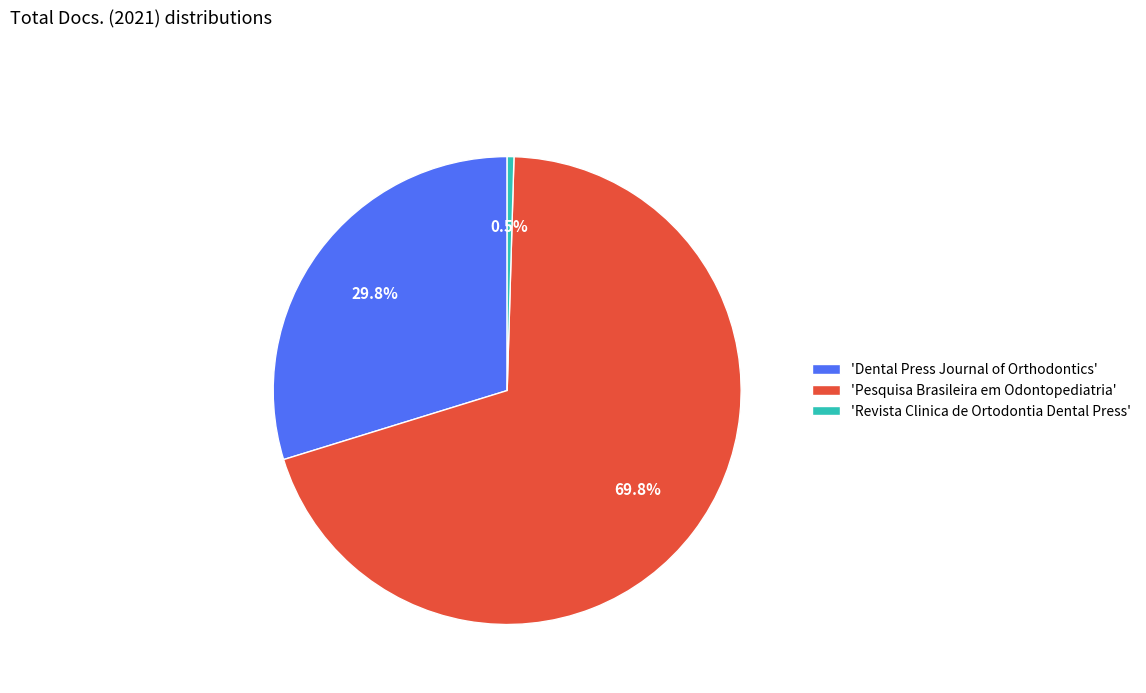

What is the ratio of the value at 'Dental Press Journal of Orthodontics' to the value at 'Revista Clinica de Ortodontia Dental Press'?

64.0